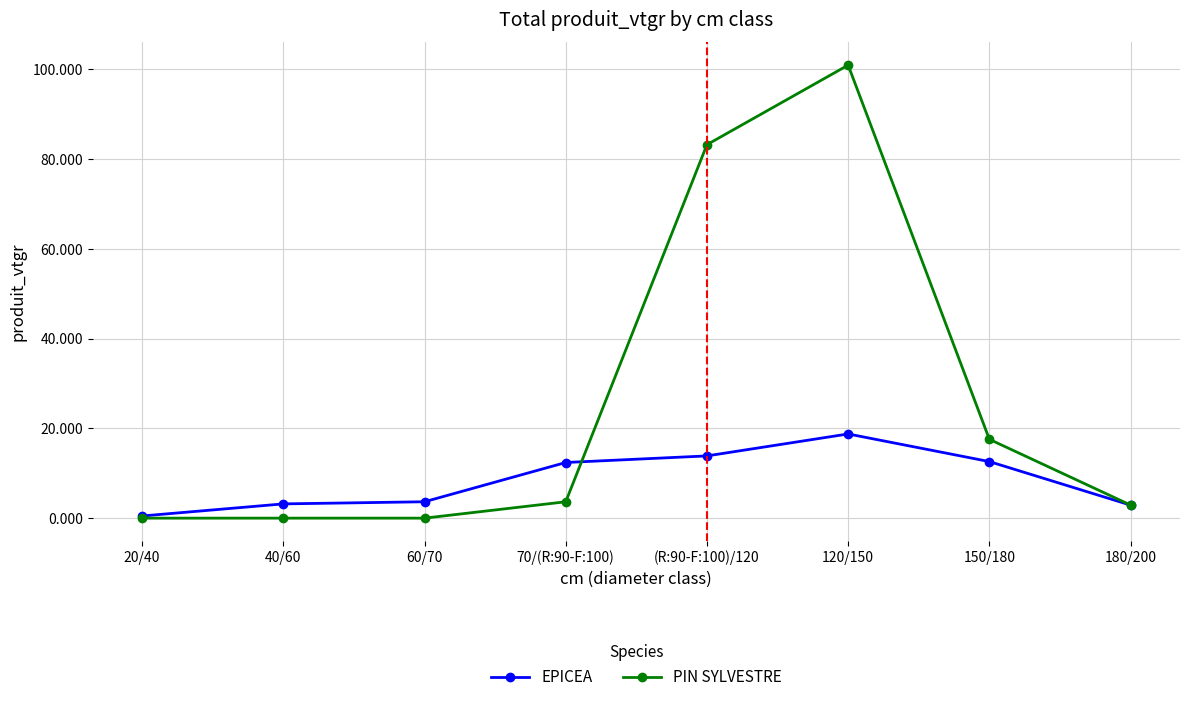

What is the spread (max minus min) of values at (R:90-F:100)/120?

69.3